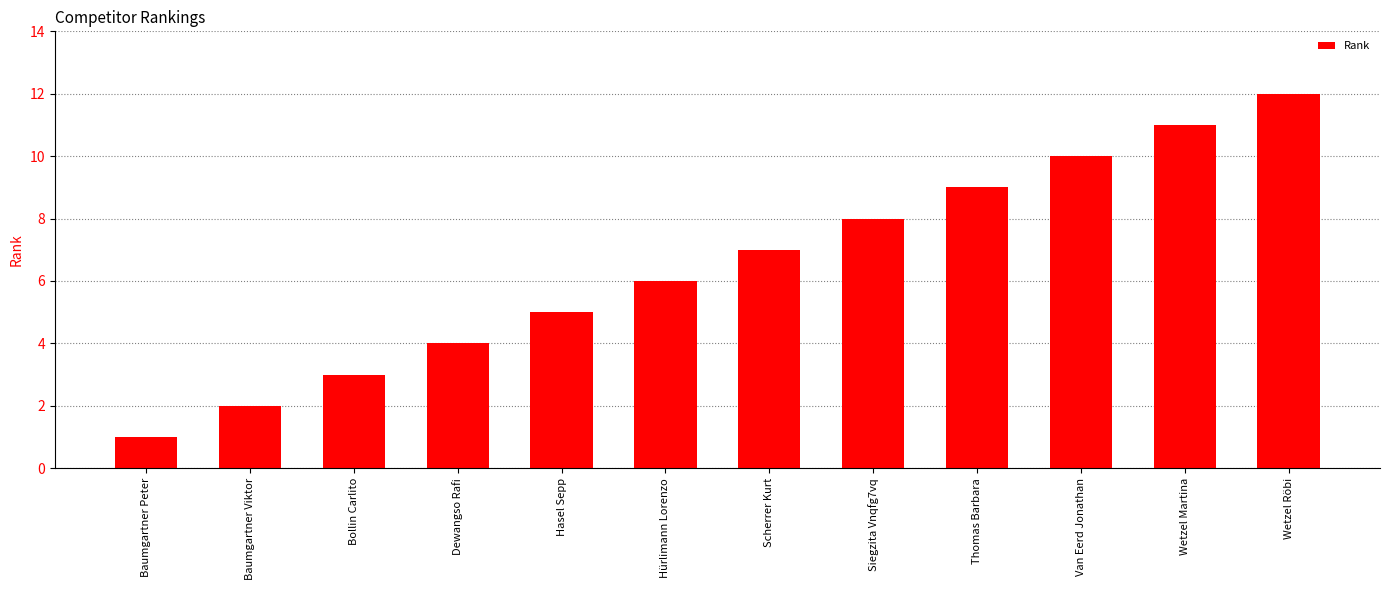

What is the label of the 4th bar from the right?

Thomas Barbara